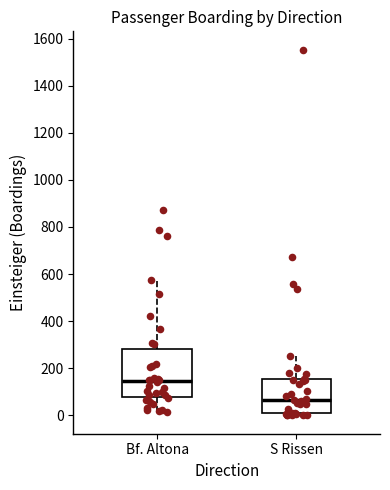

Reading left to right, transcribe this box plot: for each box, give where its median line is, the range the box spans, and where its two whiskers end, as read against the y-axis. The values are not printed on the chart, so give them approximately, as read against the axis.

Bf. Altona: median 140, box 80 to 280, whiskers 20 to 580
S Rissen: median 60, box 0 to 160, whiskers 0 (just below the box's lower edge) to 260